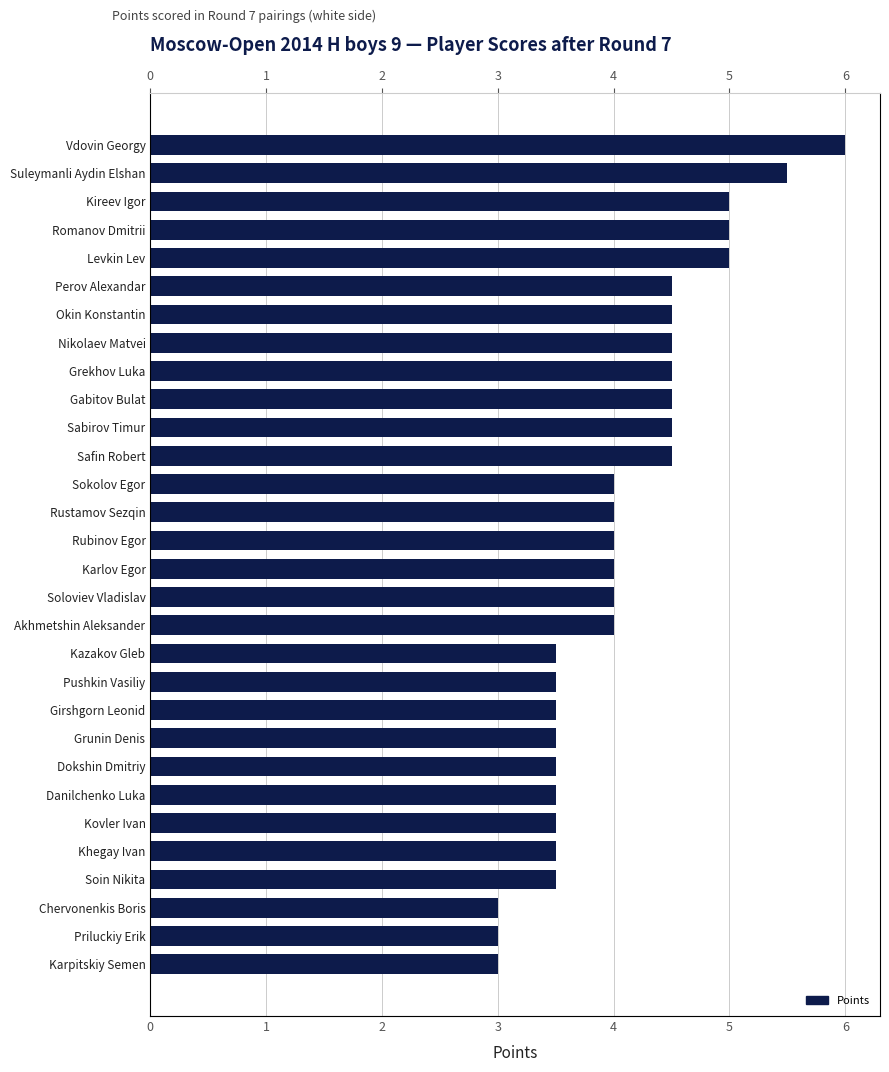

Between Dokshin Dmitriy and Chervonenkis Boris, which is larger?

Dokshin Dmitriy